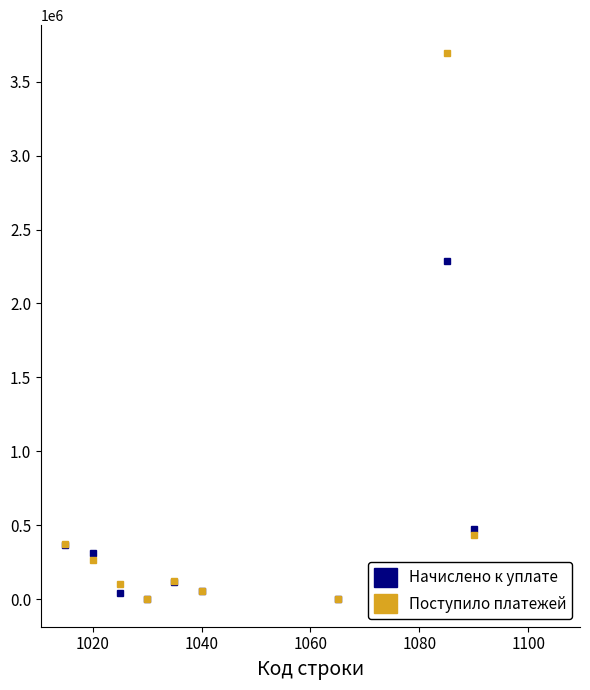

Is the value of Начислено к уплате at 1020 greater than the value of Поступило платежей at 1000?

No